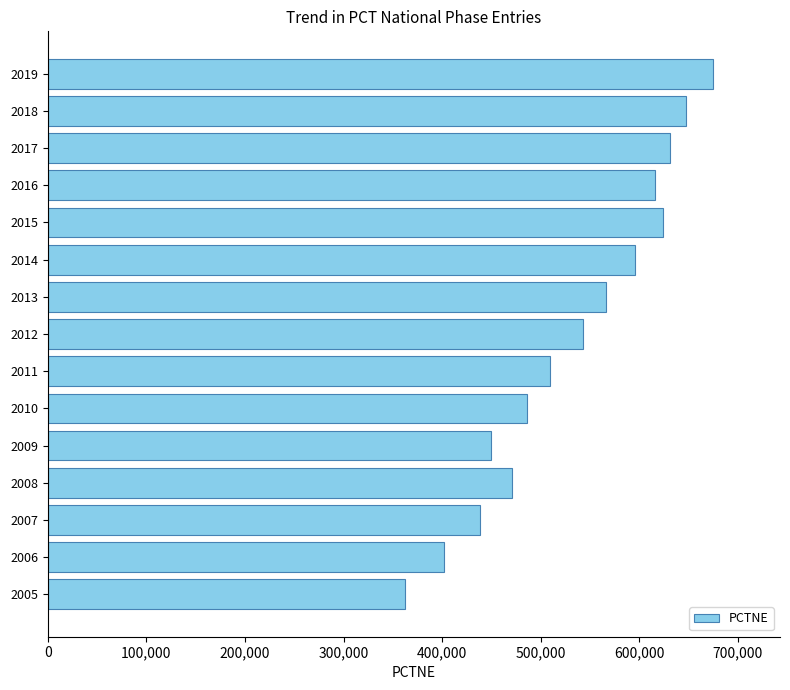

What is the difference between the second highest and minimum values?

284800